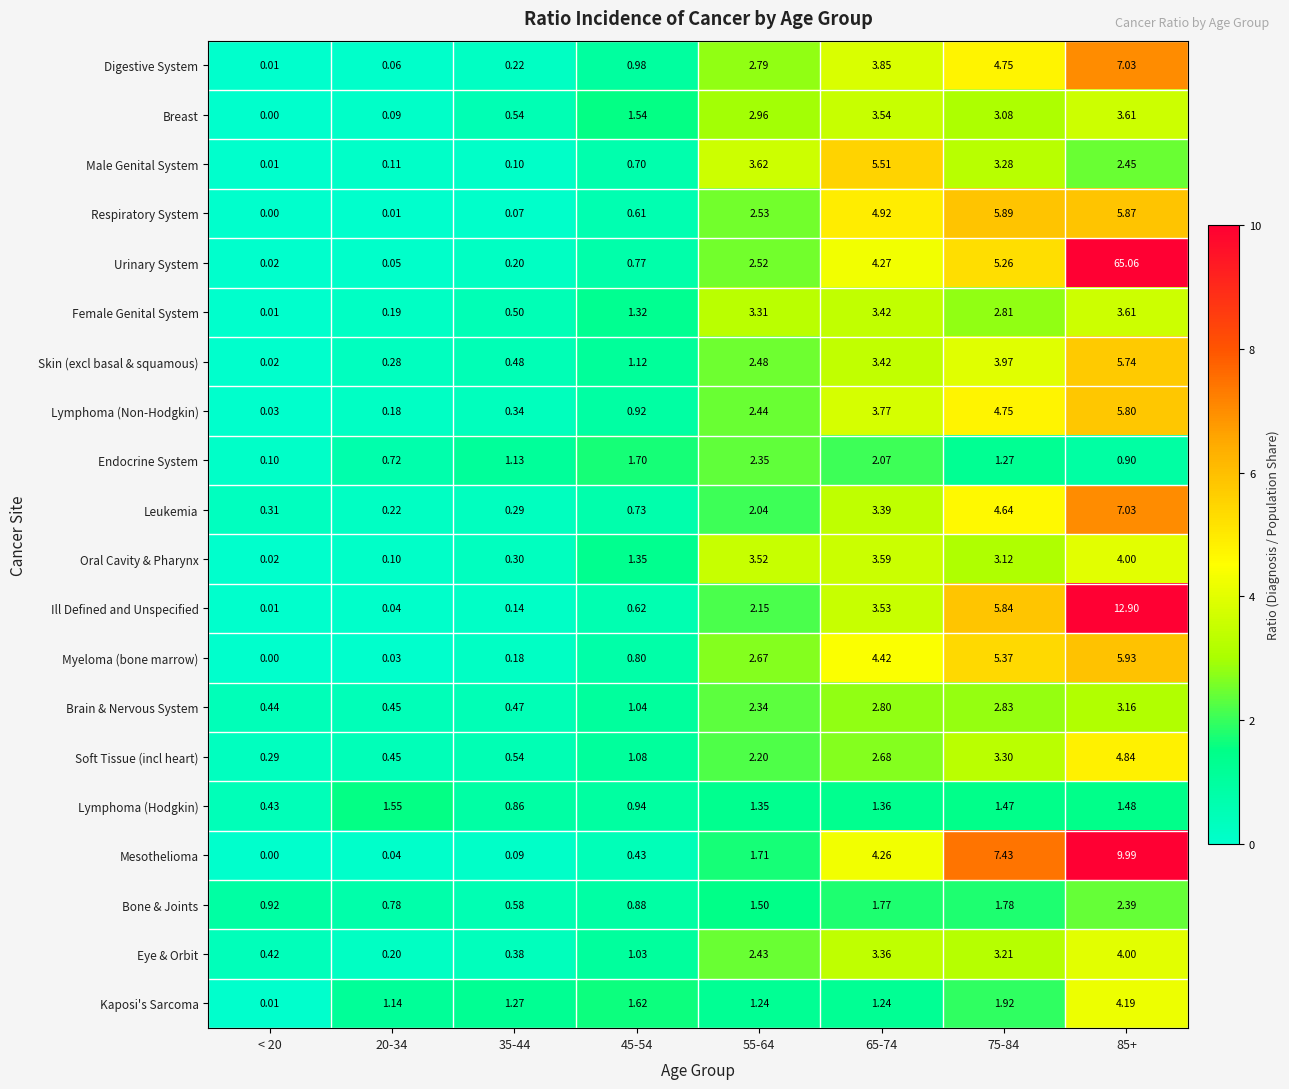

At how many categories does at least one series exceed 1?

7